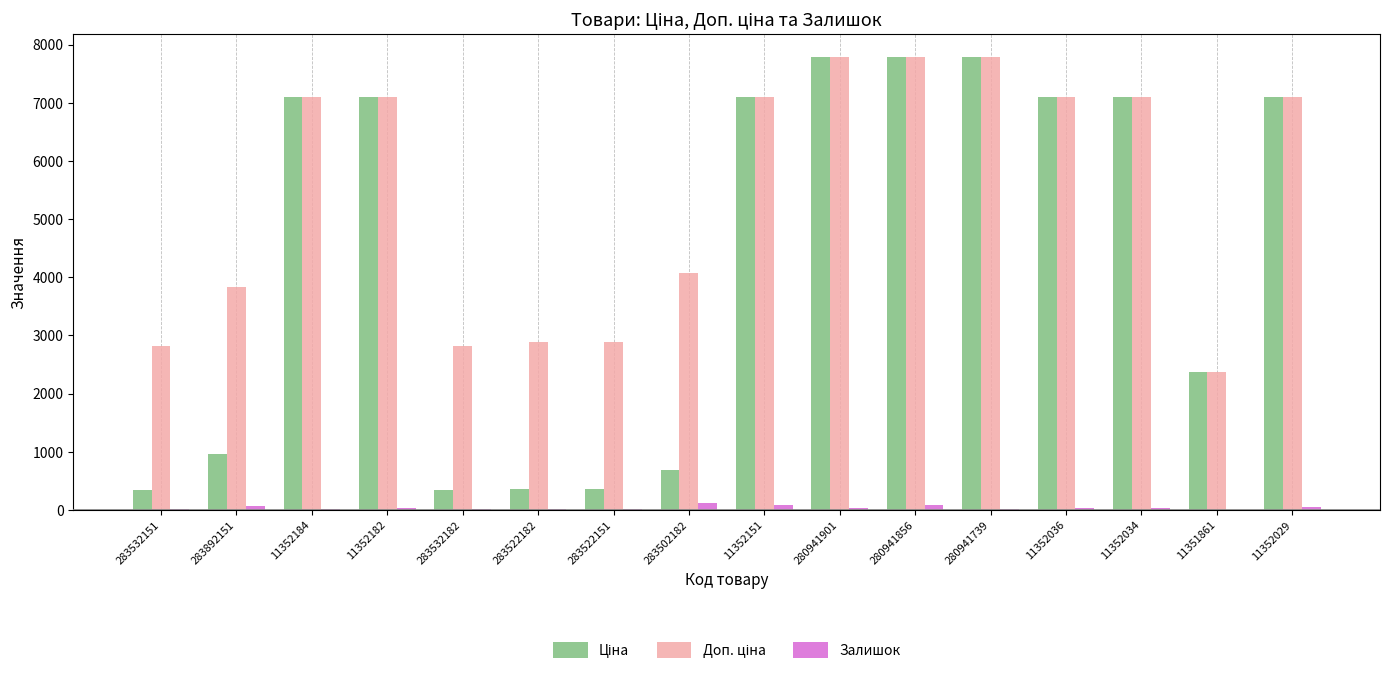

The value of Залишок at 283532182 is 4.5. True or false?

False